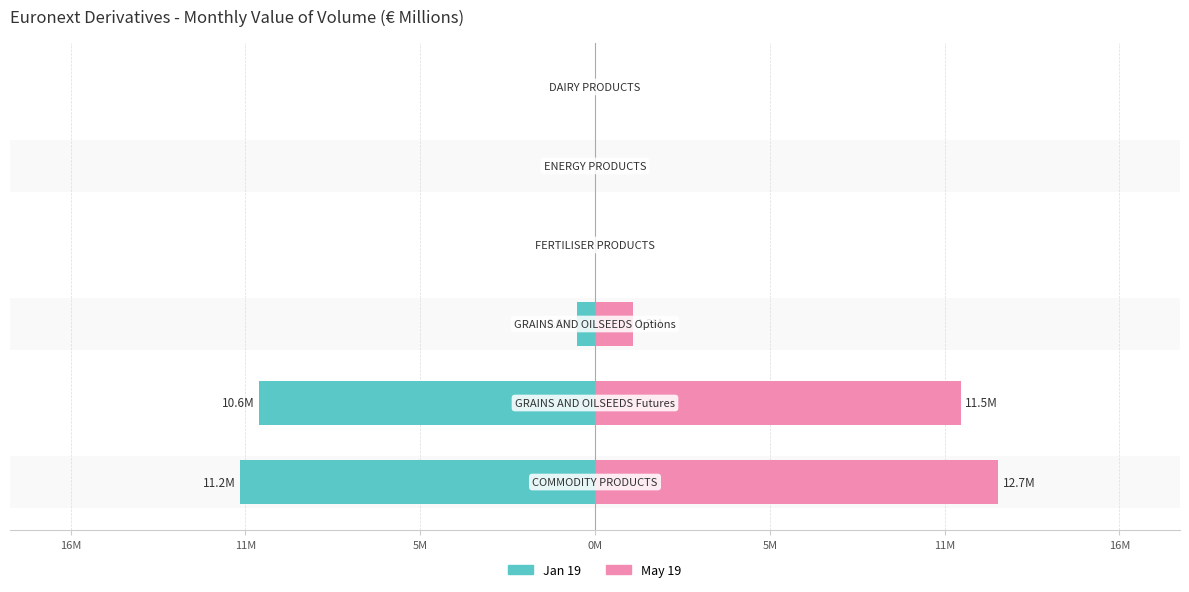

Reading left to right, what are all the values shown in this chart?

Jan 19: -11.2	-10.6	-0.6	0.0	0.0	0.0
May 19: 12.7	11.5	1.2	0.0	0.0	0.0